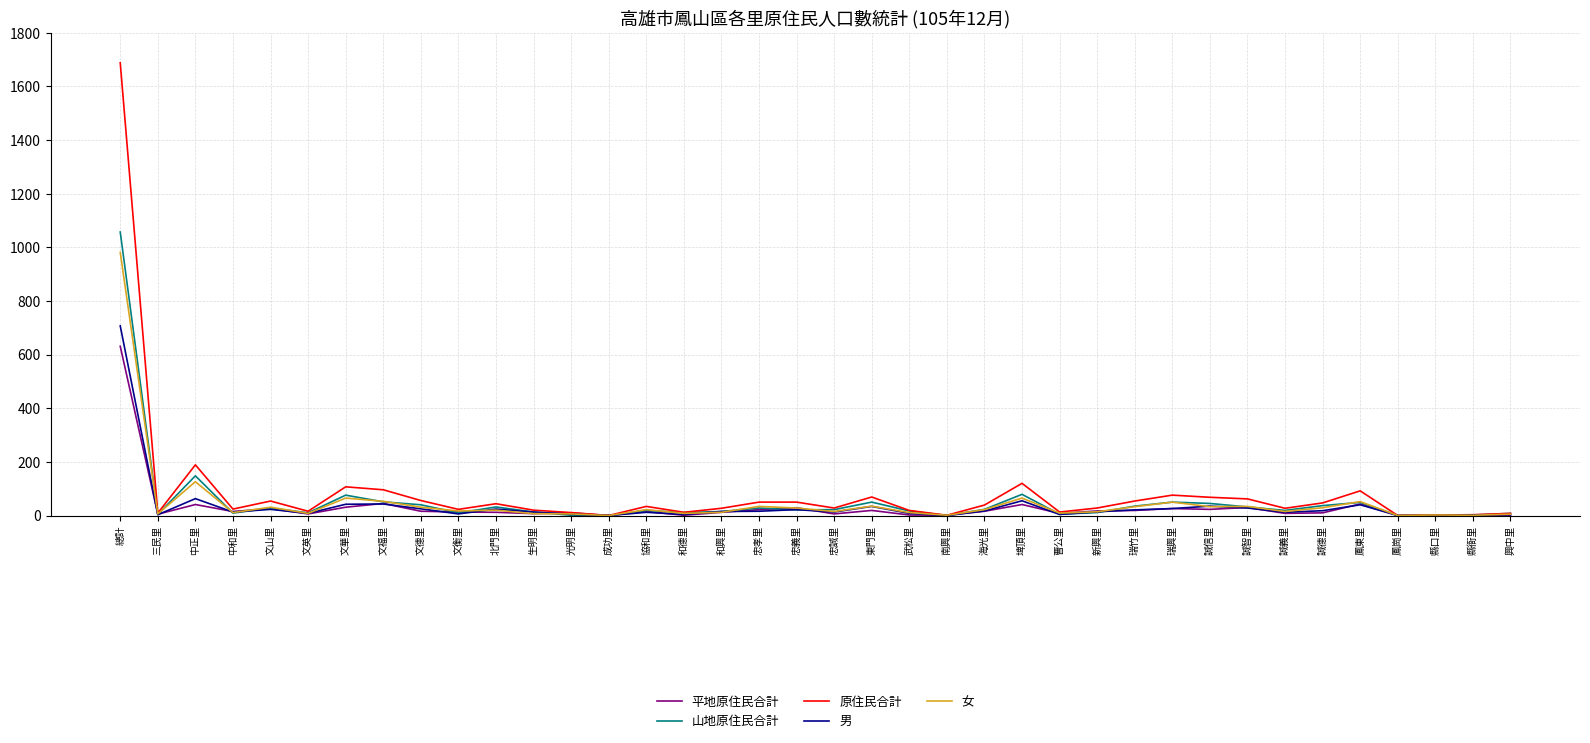

The 原住民合計 series shows 146 at 鳳東里. True or false?

False